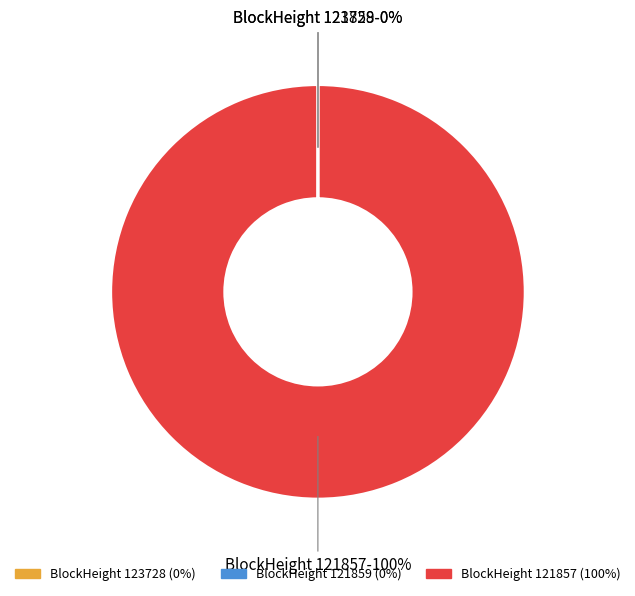

Is there a majority slice in this chart?

Yes